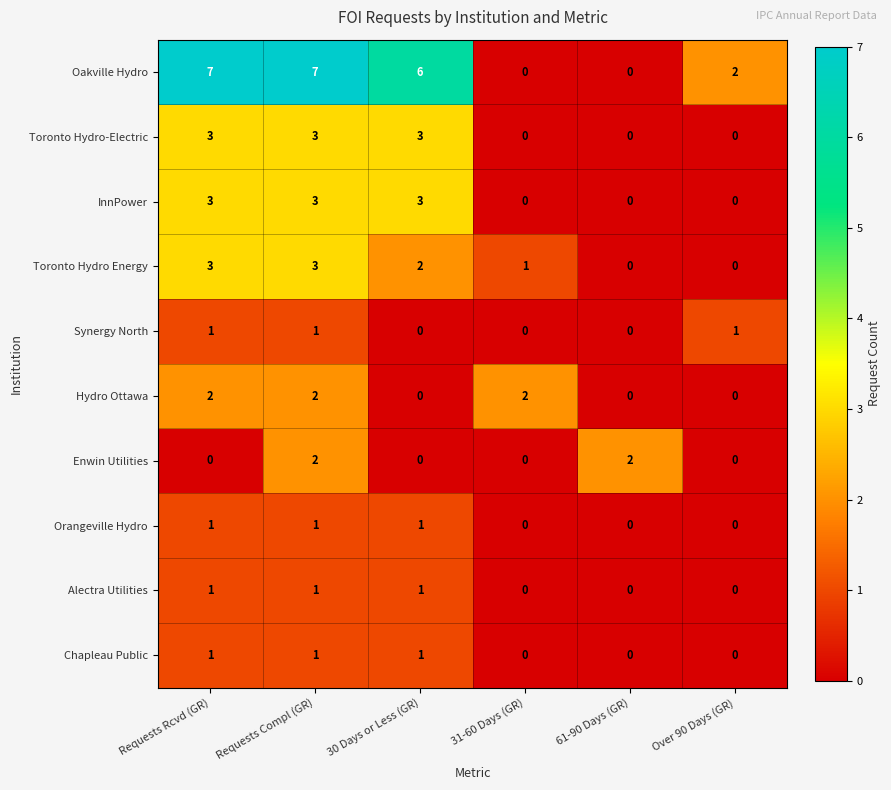

The InnPower series shows 0 at 61-90 Days (GR). True or false?

True